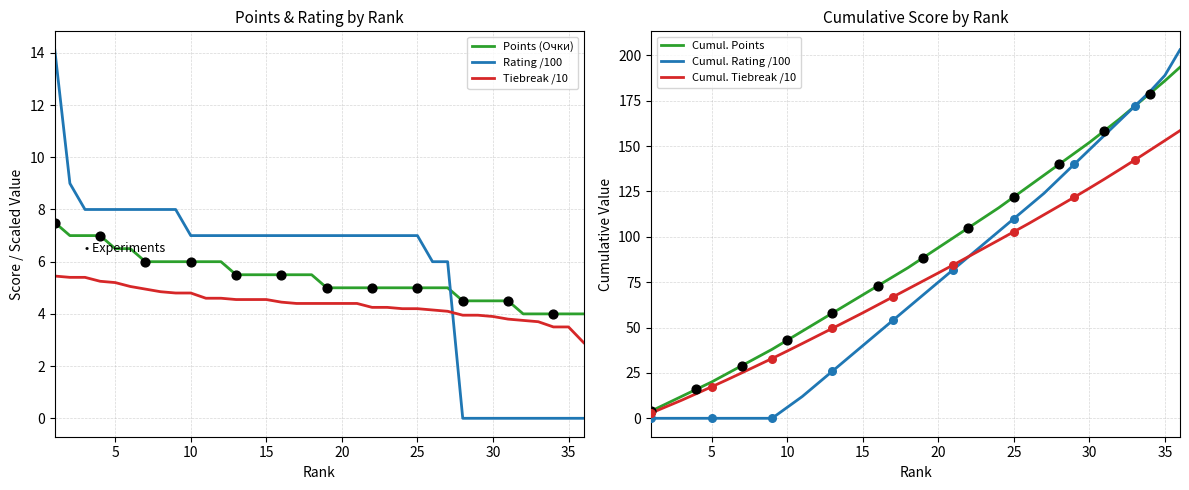

Which series contains the highest Y value?

Cumul. Rating /100